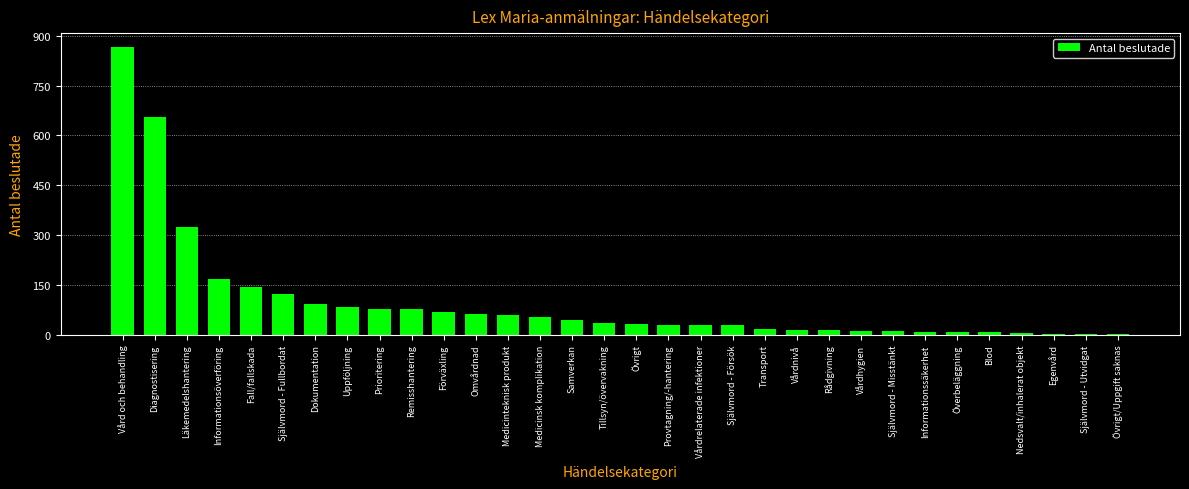

True or false: the data shows 76 at Remisshantering.

True